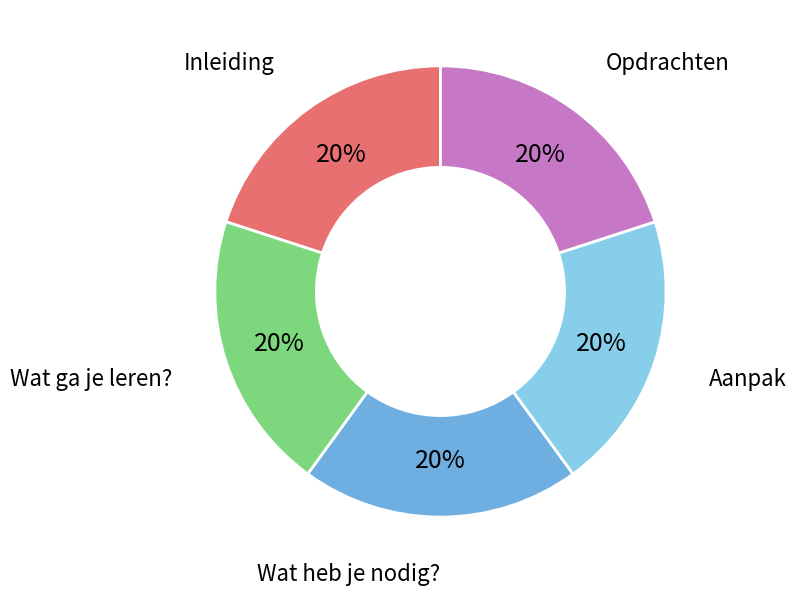

Is there any slice that represents more than half of the pie?

No